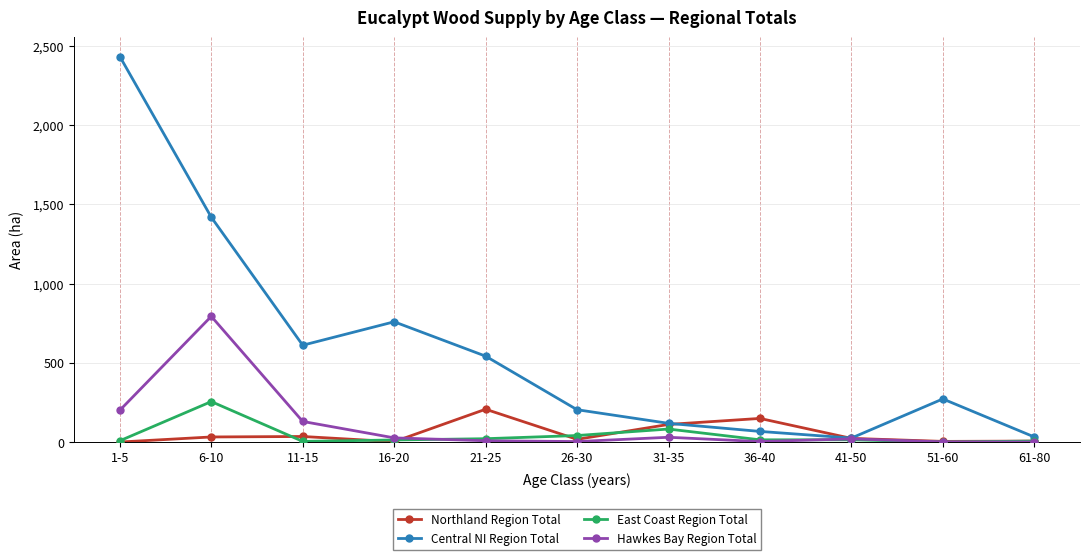

At which category does East Coast Region Total reach its first local peak?

6-10